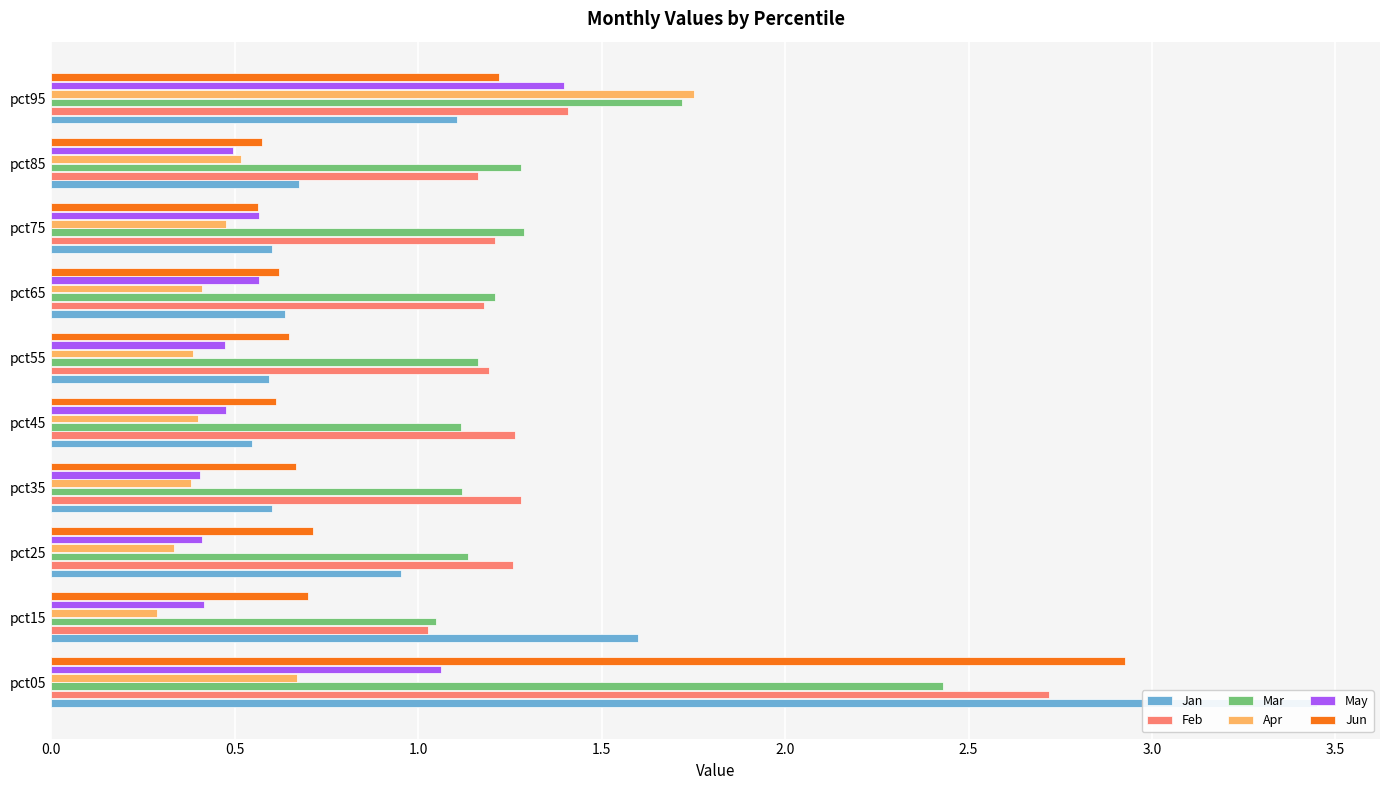

Are the bars grouped side by side (vs. stacked)?

Yes